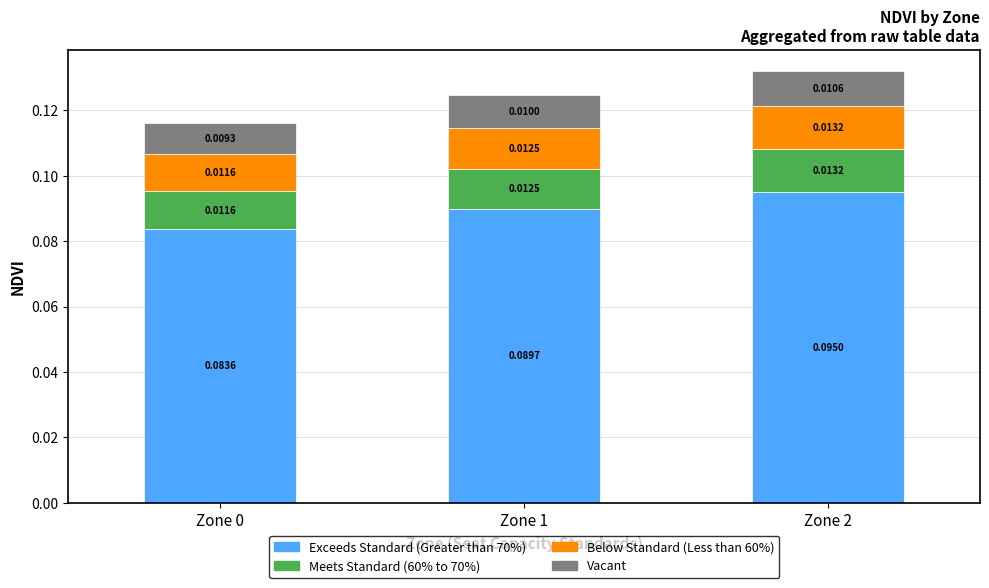

At which category is the sum across all series the highest?

Zone 2